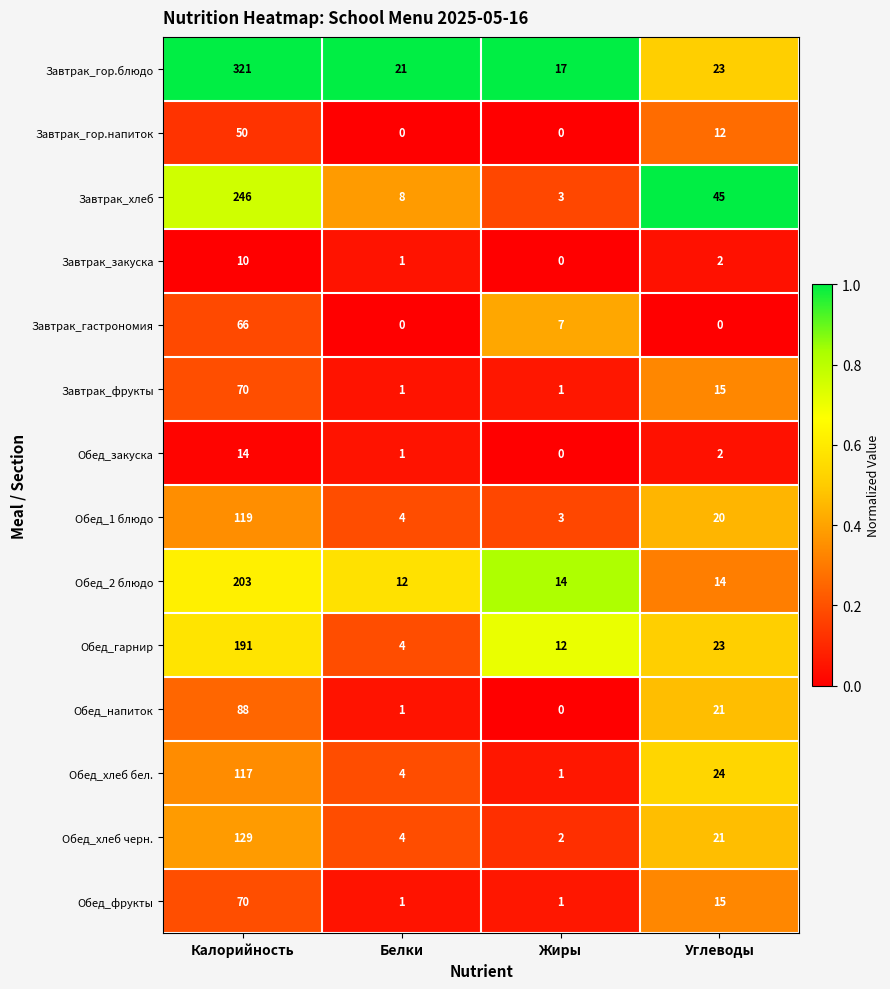

What is the difference between the highest and lowest values at Белки?

21